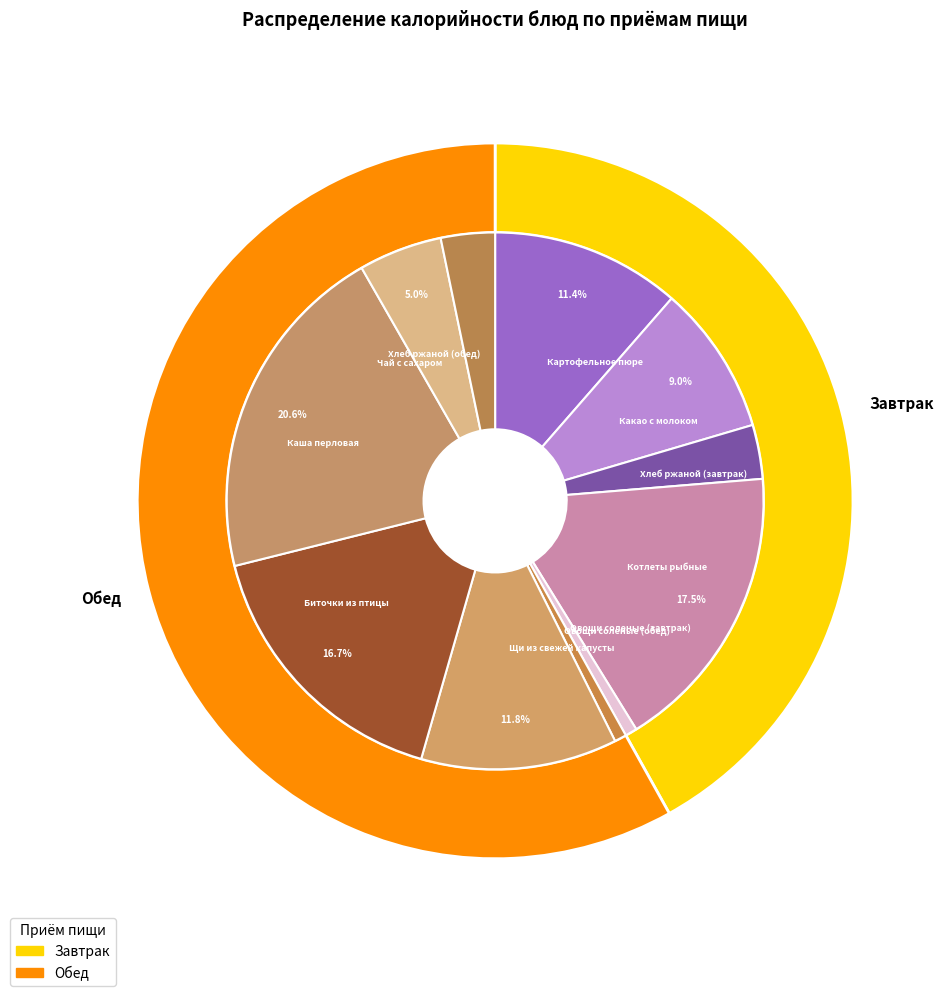

The Хлеб ржаной (обед) slice represents 16% of the pie. True or false?

False